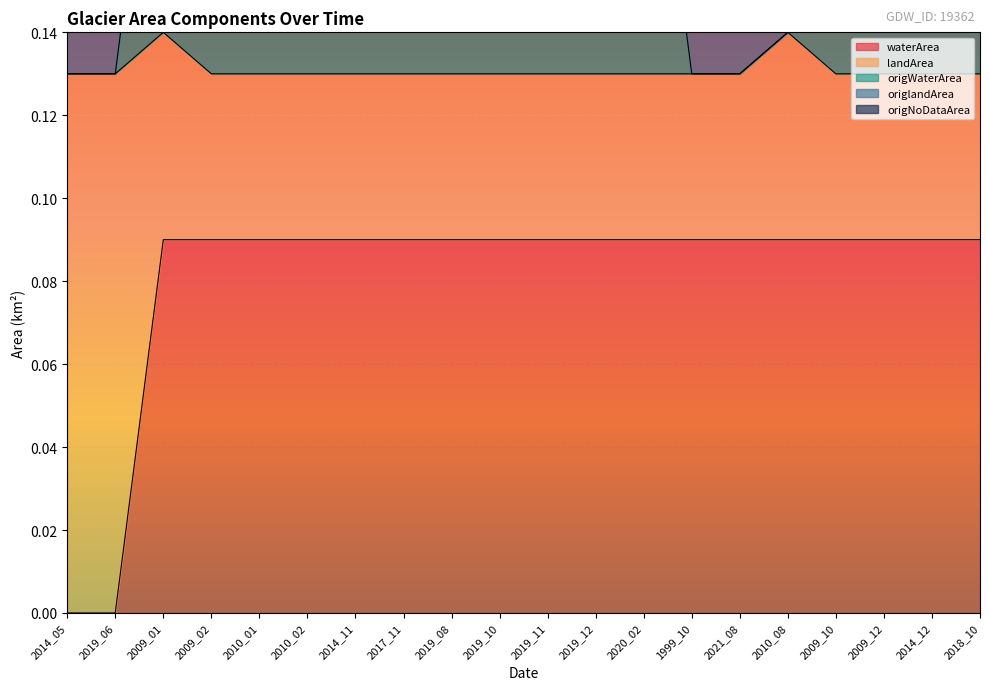

The waterArea series shows 0.2 at 2014_12. True or false?

False